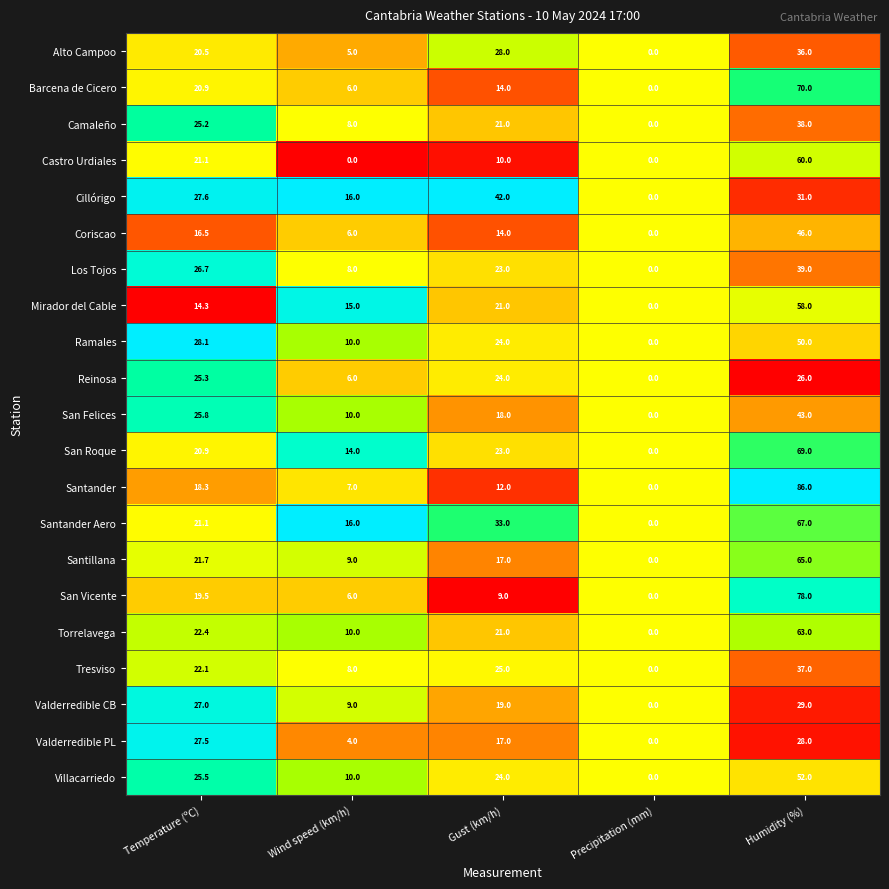

What is the difference between the maximum and minimum values in the San Roque series?

69.0